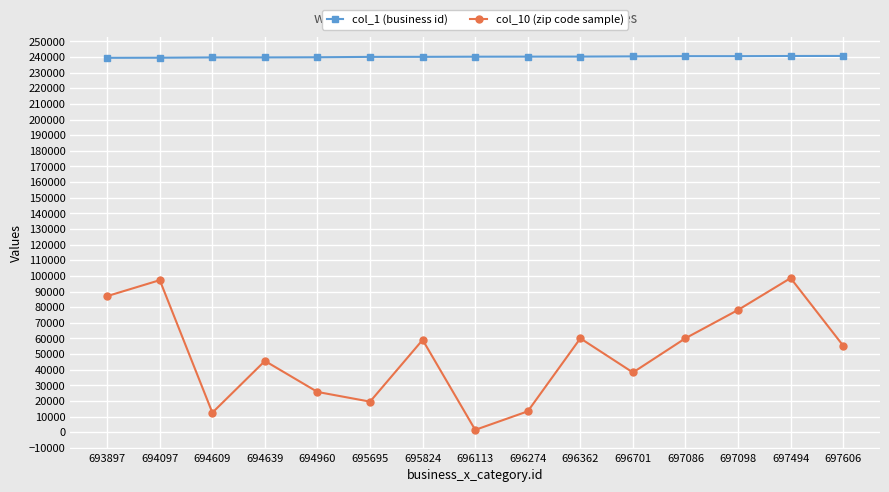

In col_10 (zip code sample), how many points are higher than both neighbors (excluding endpoints)?

5